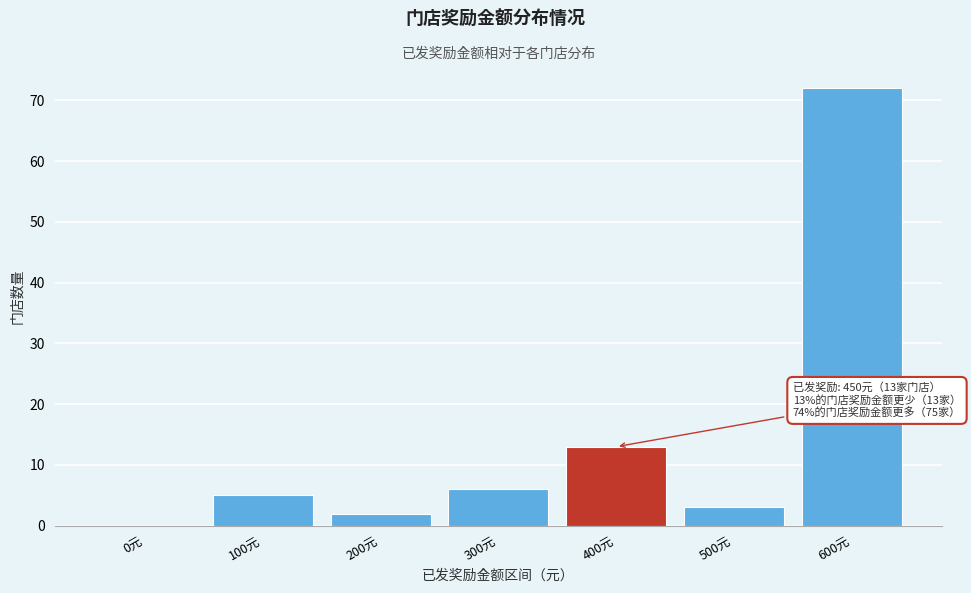

Reading left to right, transcribe all the data shown in this chart.

0元=0	100元=5	200元=2	300元=6	400元=13	500元=3	600元=72